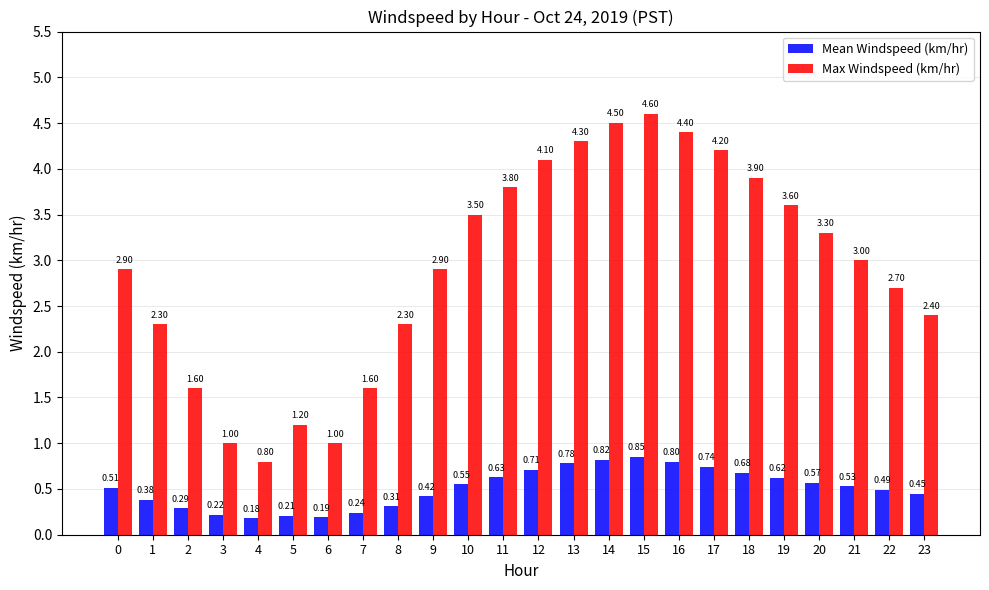

How many distinct data groups are displayed?

2